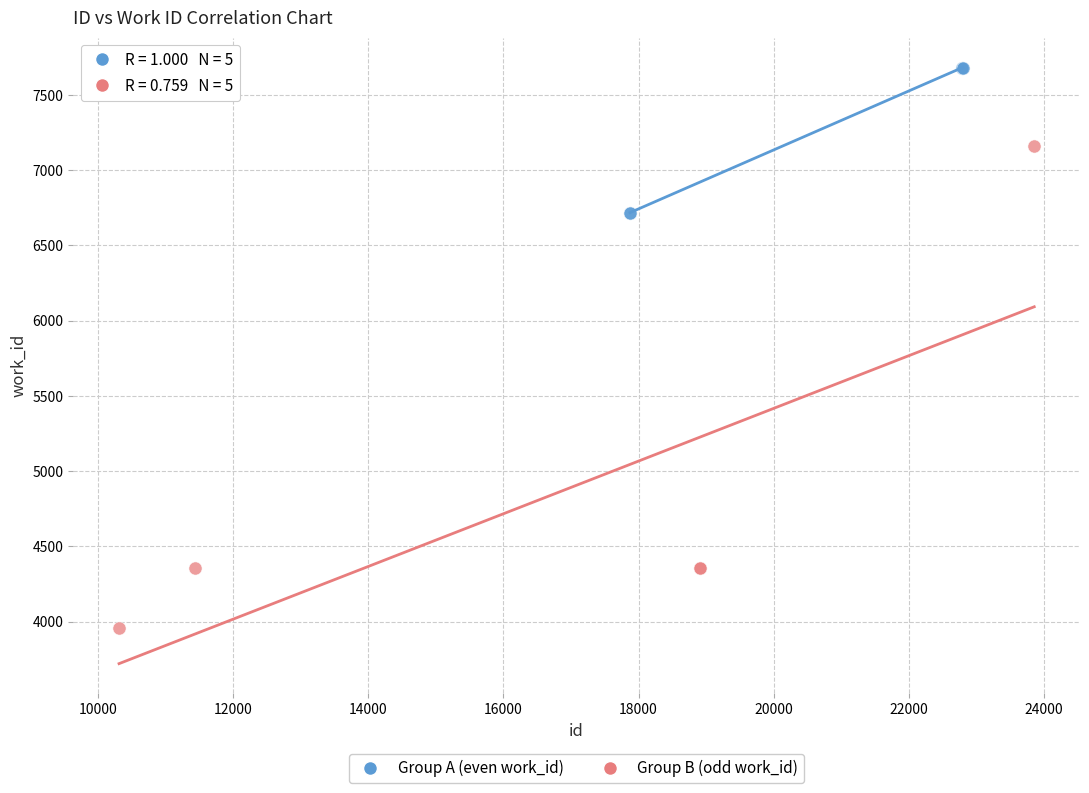

Which series contains the lowest Y value?

Group B (odd work_id)